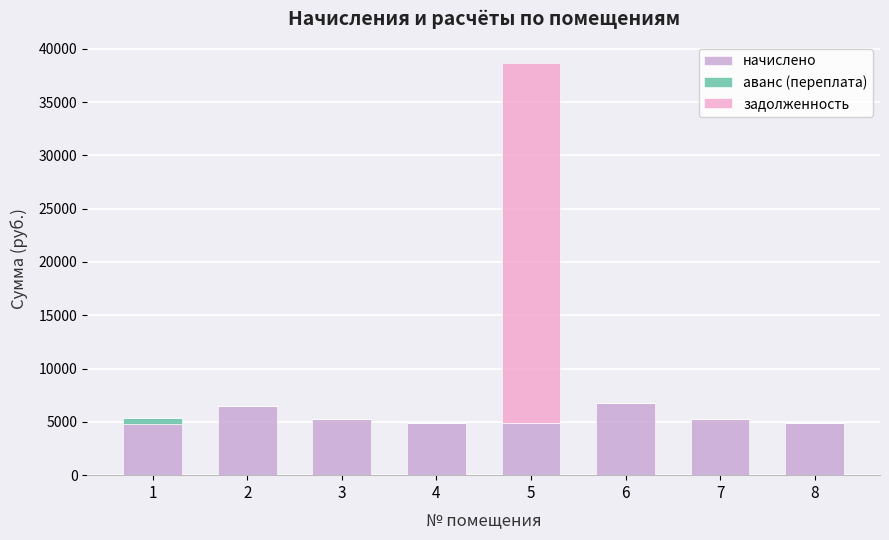

Does the chart contain stacked bars?

Yes